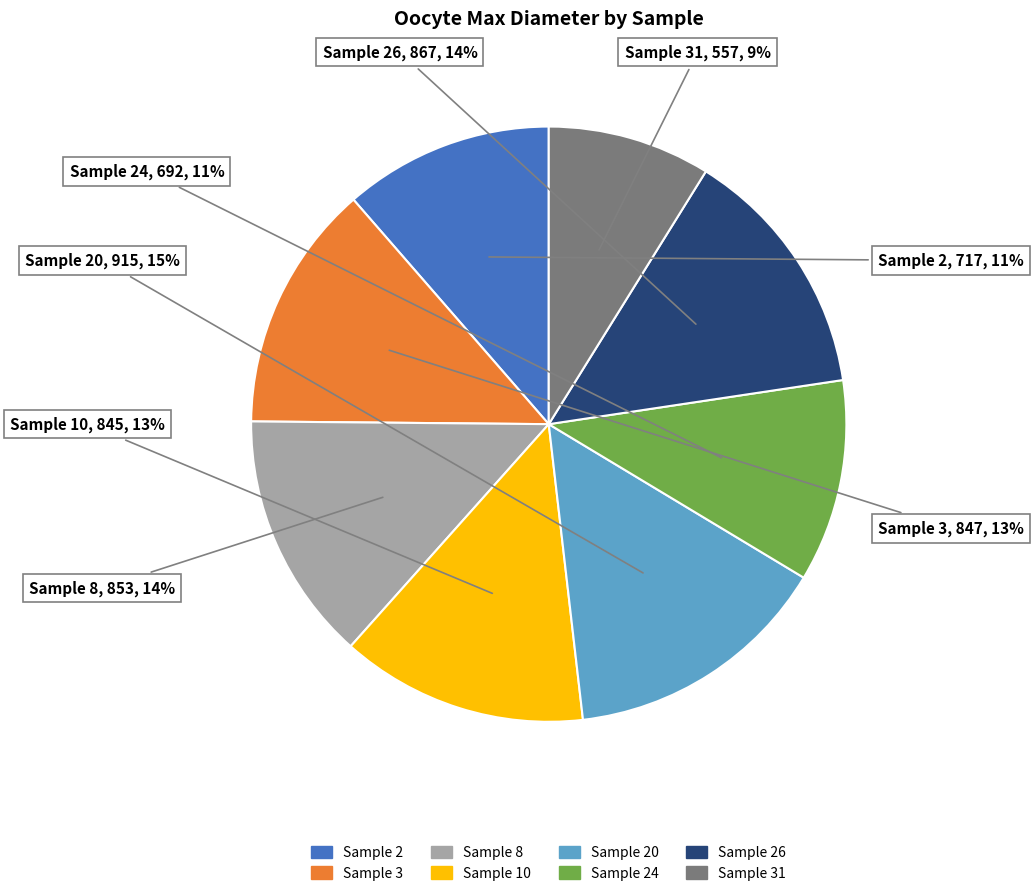

Do Sample 20 and Sample 24 together represent more than half of the pie?

No